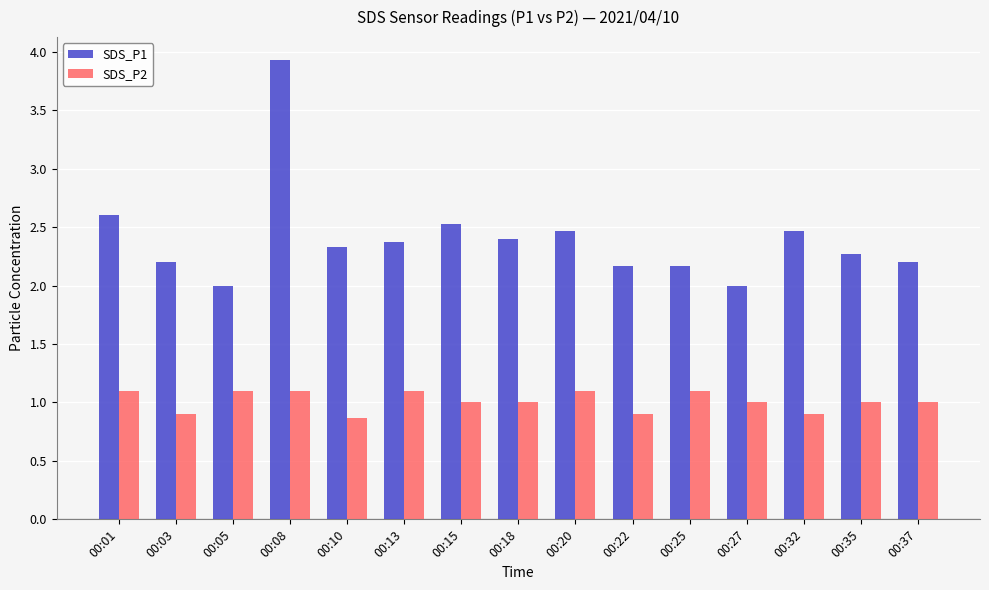

How many distinct data groups are displayed?

2